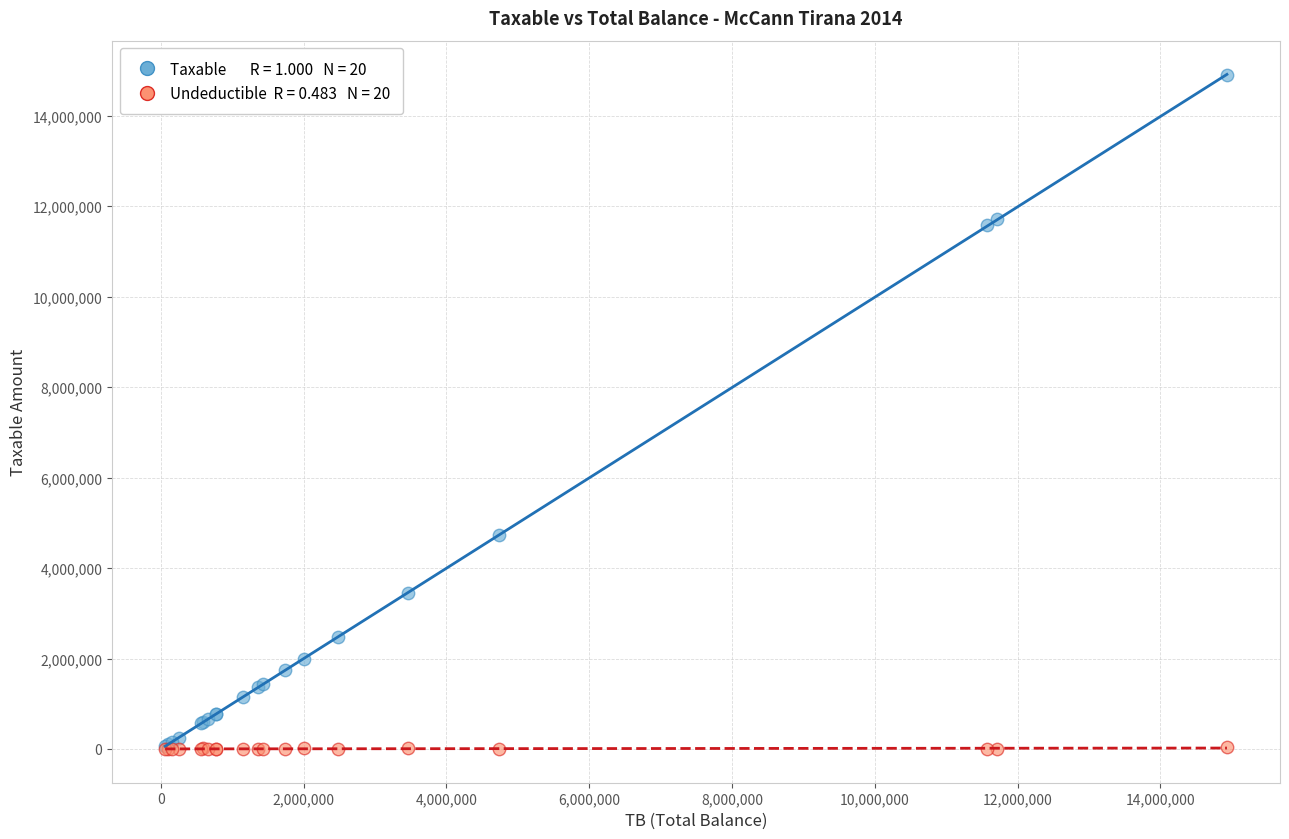

Across all series, what Y value is closest to 7443929?

4731146.9